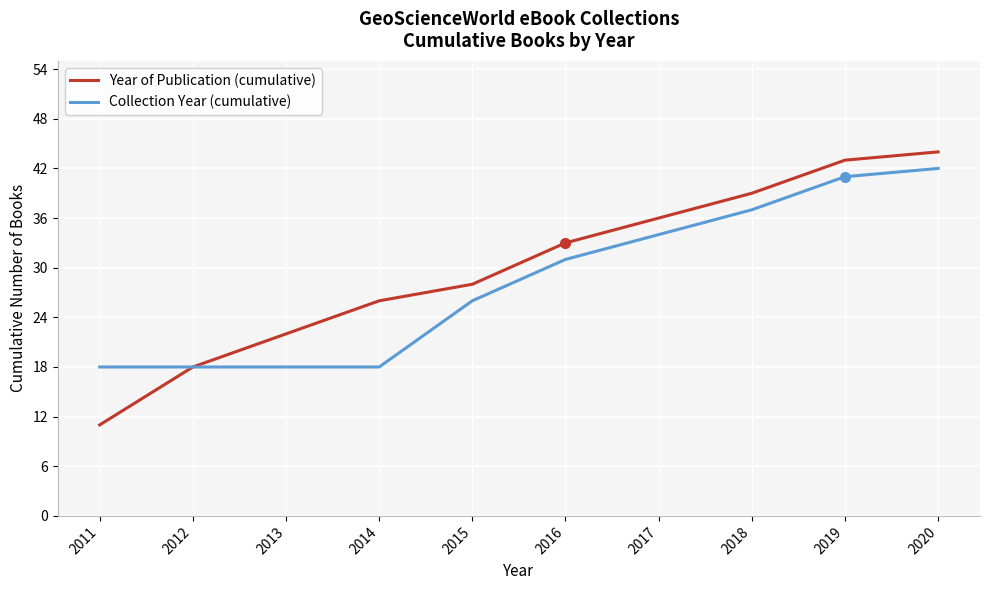

Read the Collection Year (cumulative) value at 2016, to the nearest 10.

30